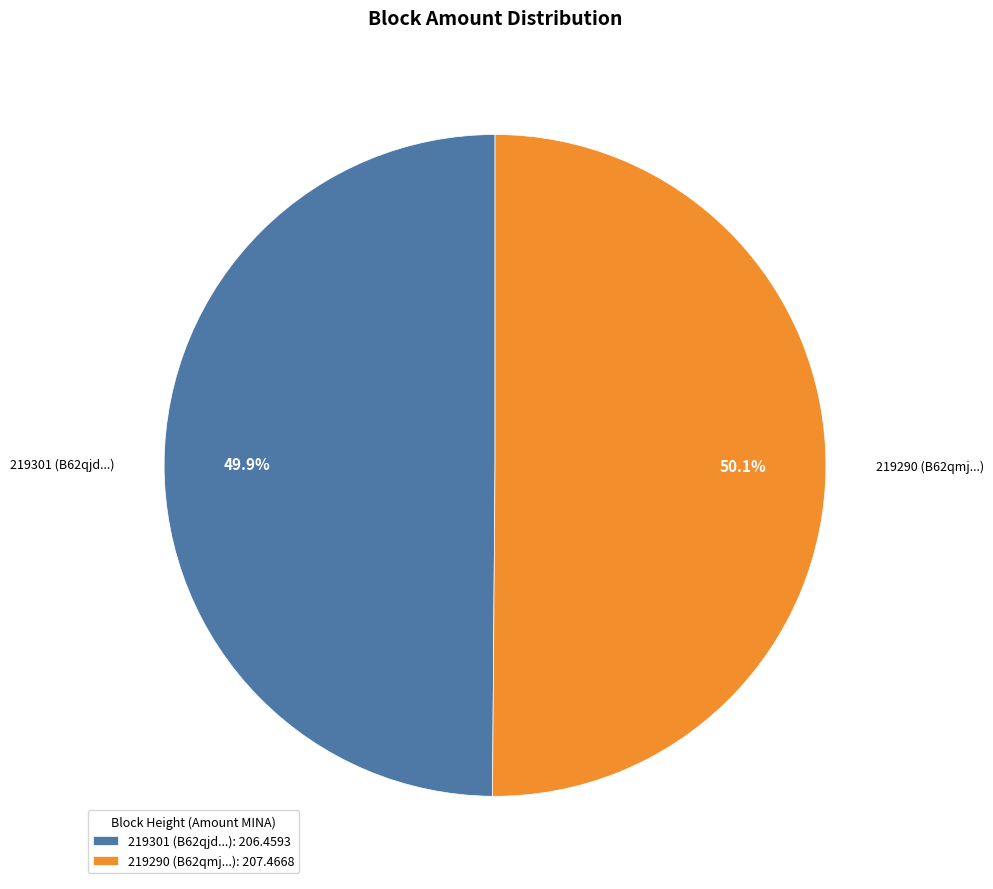

What is the ratio of the value at 219301 (B62qjd...): 206.4593 to the value at 219290 (B62qmj...): 207.4668?

1.0